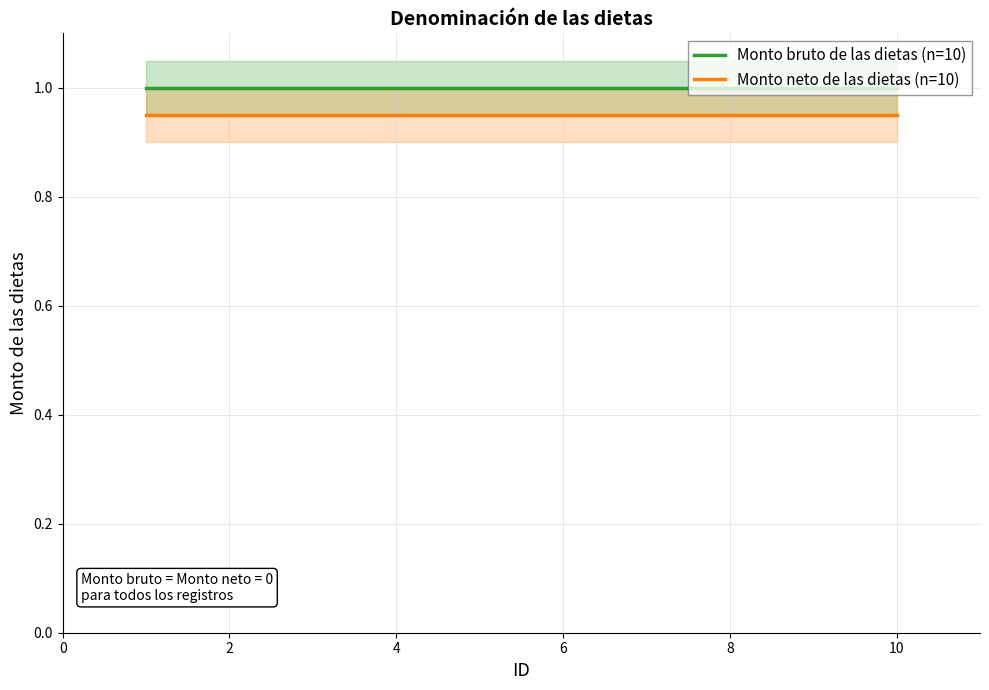

Read the Monto bruto de las dietas (n=10) value at 4.

1.0